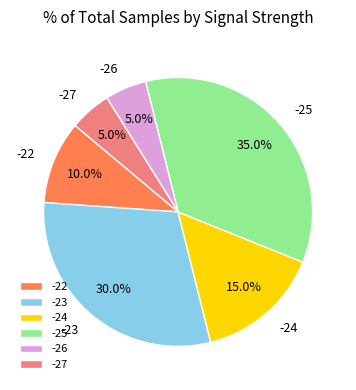

Is there a majority slice in this chart?

No